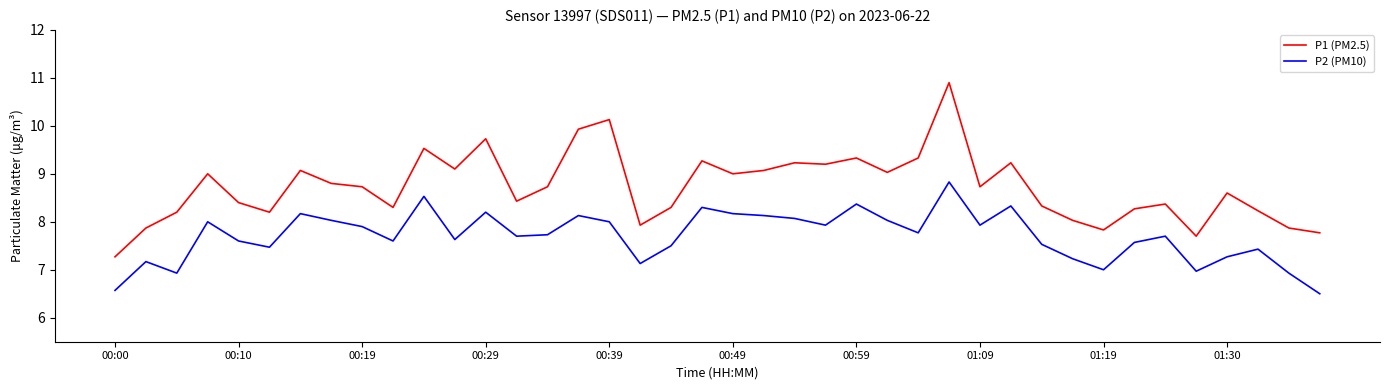

True or false: P1 (PM2.5) and P2 (PM10) intersect in this chart.

False